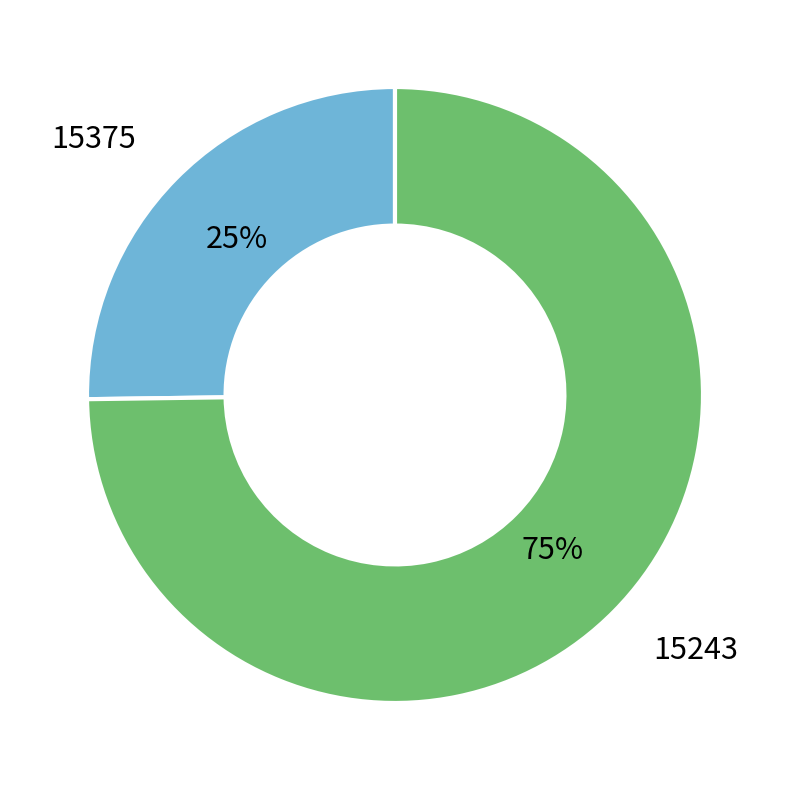

To the nearest percent, what percentage of the pie is 15243?

75%